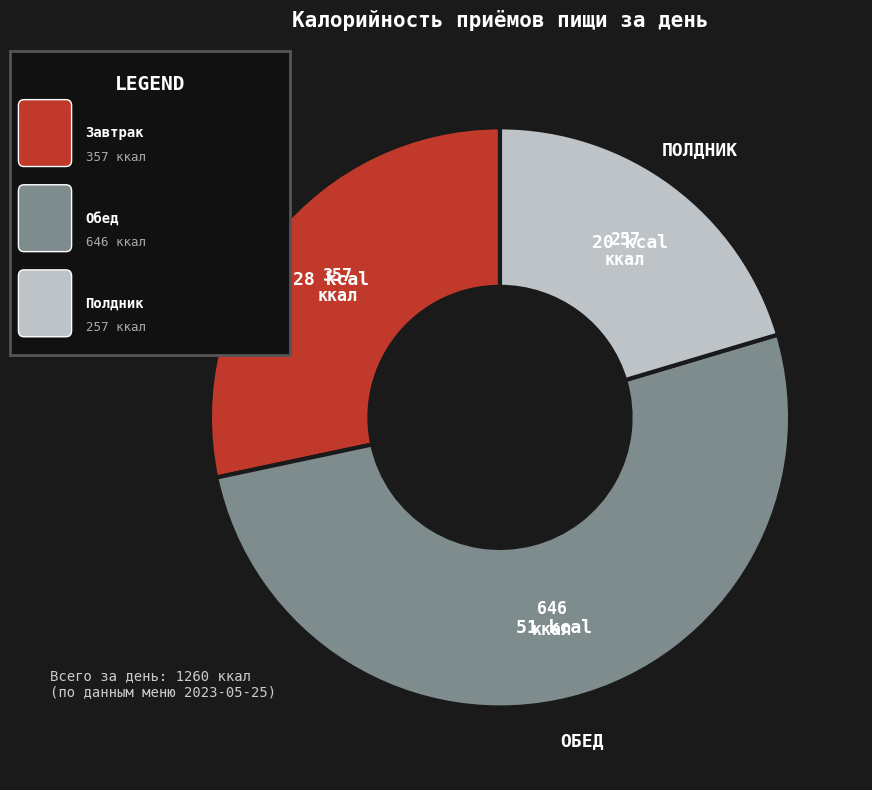

Is there any slice that represents more than half of the pie?

Yes